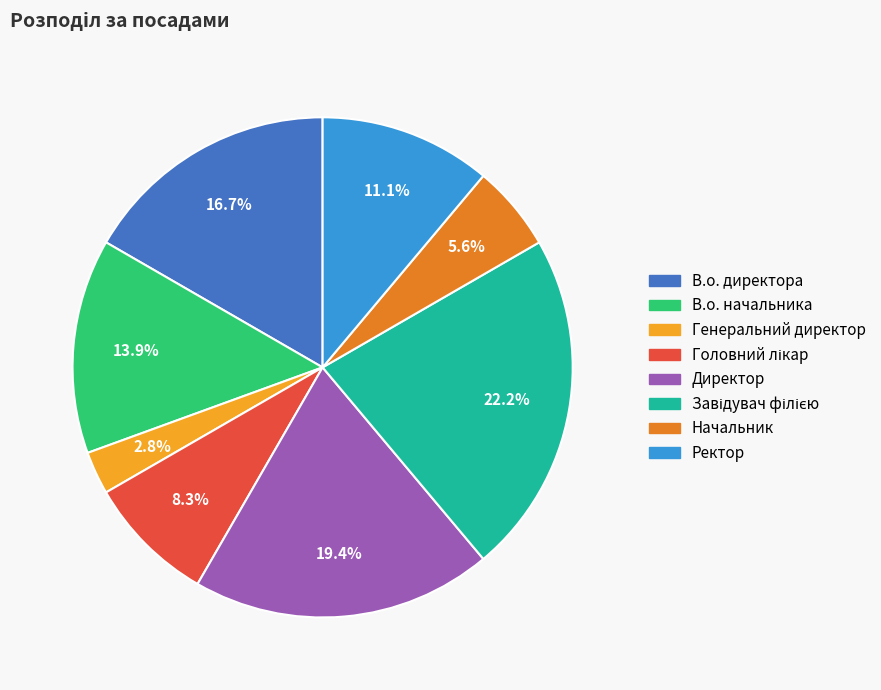

To the nearest percent, what is the average slice percentage?

12%